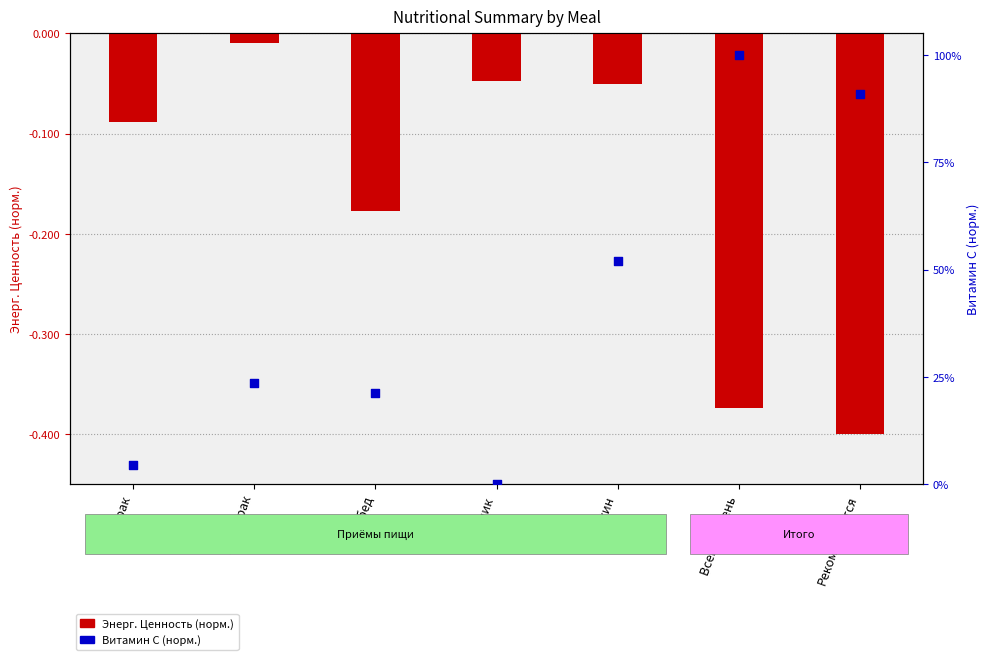

Which series contains the highest Y value?

Витамин C (норм.)